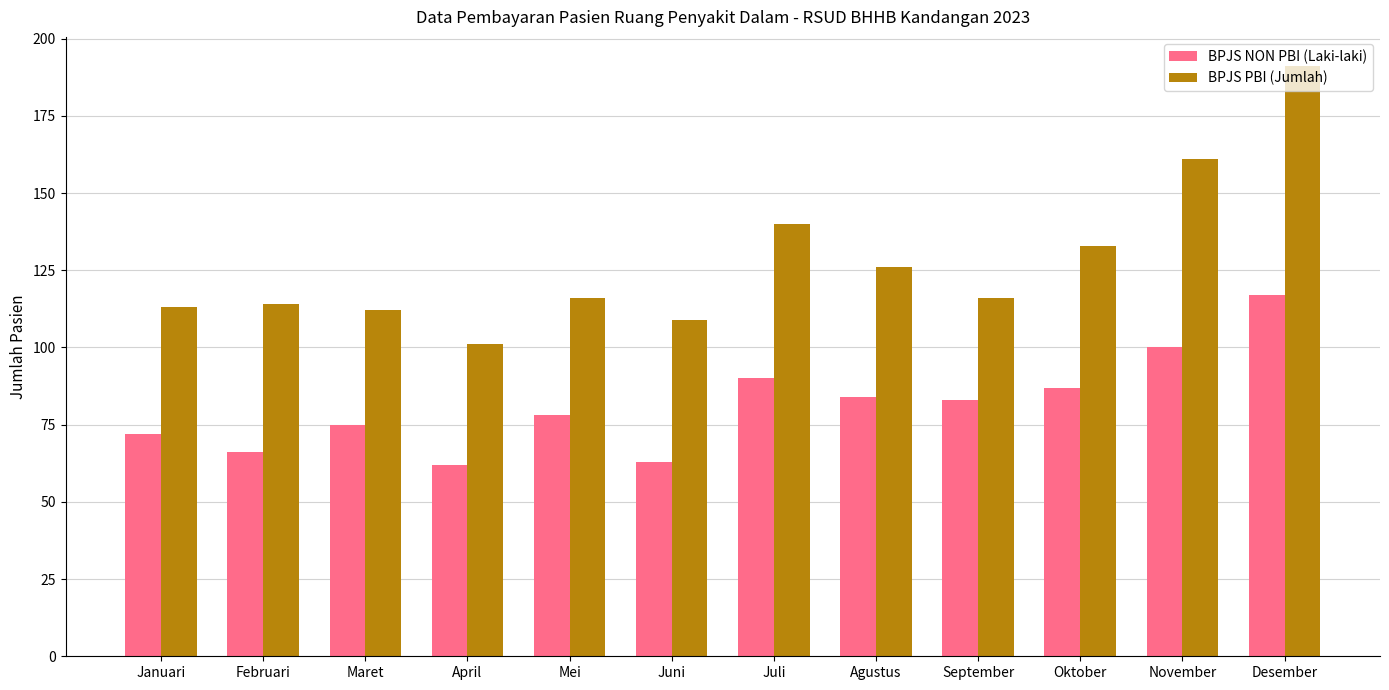

Reading right to left, transcribe all the data shown in this chart.

BPJS NON PBI (Laki-laki): Desember=117	November=100	Oktober=87	September=83	Agustus=84	Juli=90	Juni=63	Mei=78	April=62	Maret=75	Februari=66	Januari=72
BPJS PBI (Jumlah): Desember=191	November=161	Oktober=133	September=116	Agustus=126	Juli=140	Juni=109	Mei=116	April=101	Maret=112	Februari=114	Januari=113